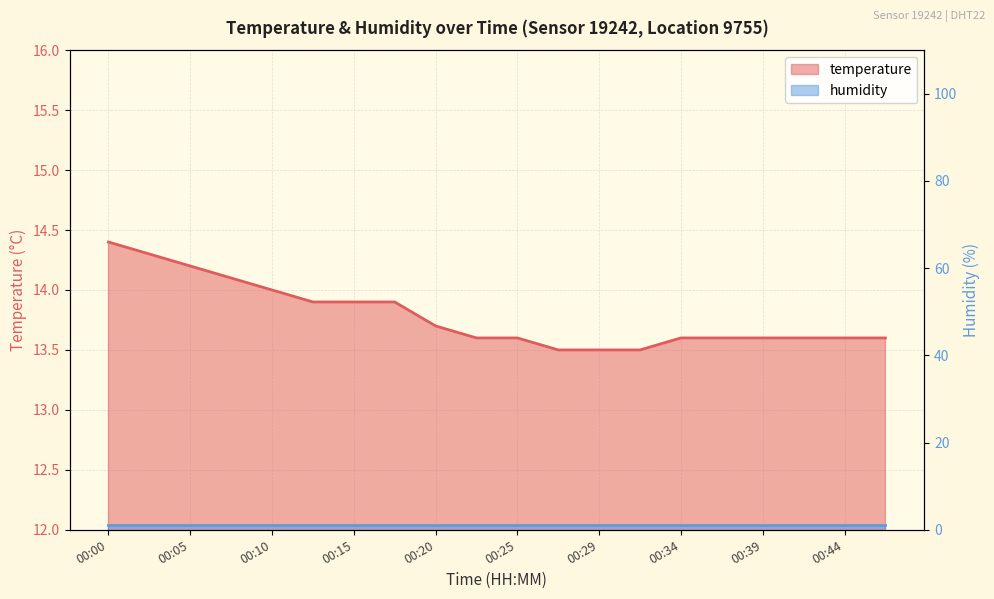

Is it true that the value at 00:00 is 14.4?

True